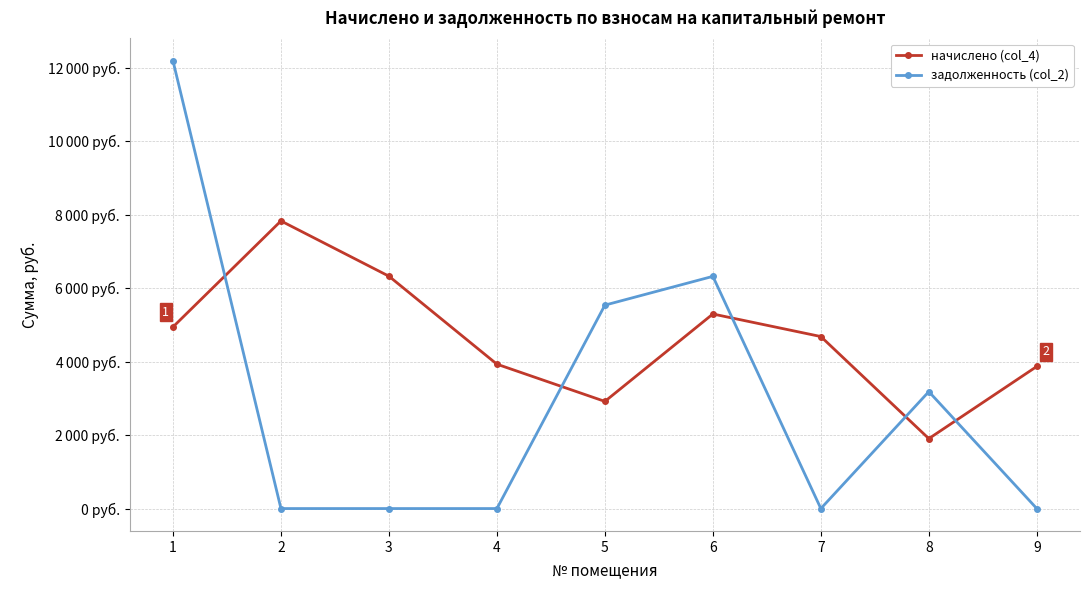

At 8, list the series in order from smallest to largest.

начислено (col_4), задолженность (col_2)